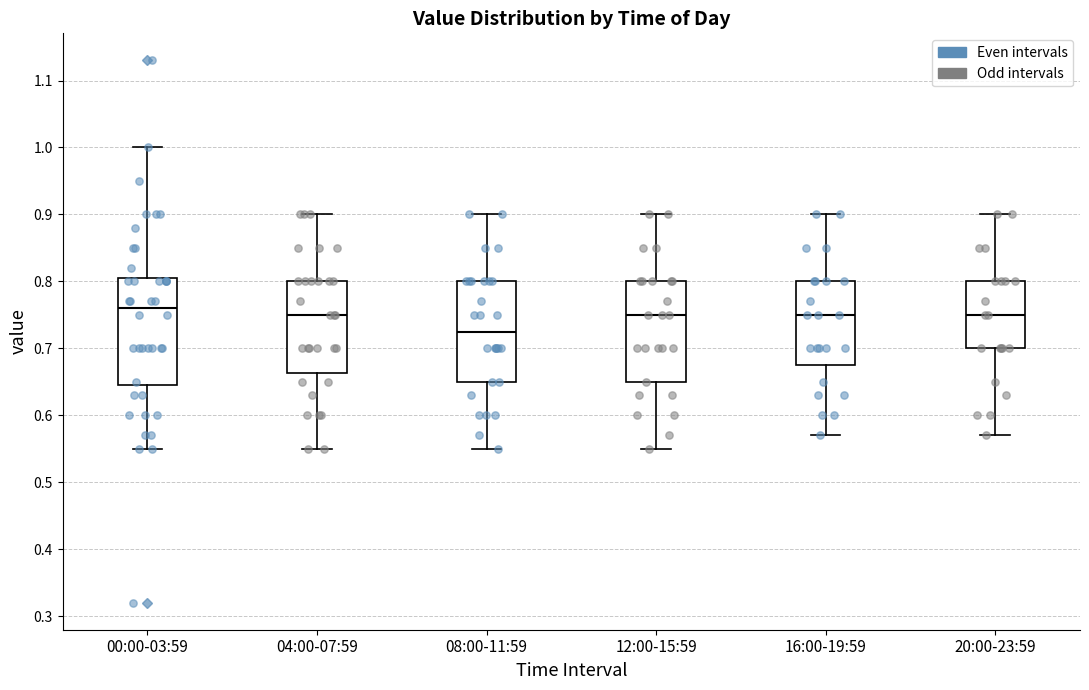

Reading left to right, transcribe this box plot: for each box, give where its median line is, the range the box spans, and where its two whiskers end, as read against the y-axis. The values are not printed on the chart, so give them approximately, as read against the axis.

00:00-03:59: median 0.76, box 0.65 to 0.81, whiskers 0.55 to 1.00
04:00-07:59: median 0.75, box 0.66 to 0.80, whiskers 0.55 to 0.90
08:00-11:59: median 0.73, box 0.65 to 0.80, whiskers 0.55 to 0.90
12:00-15:59: median 0.75, box 0.65 to 0.80, whiskers 0.55 to 0.90
16:00-19:59: median 0.75, box 0.68 to 0.80, whiskers 0.57 to 0.90
20:00-23:59: median 0.75, box 0.70 to 0.80, whiskers 0.57 to 0.90